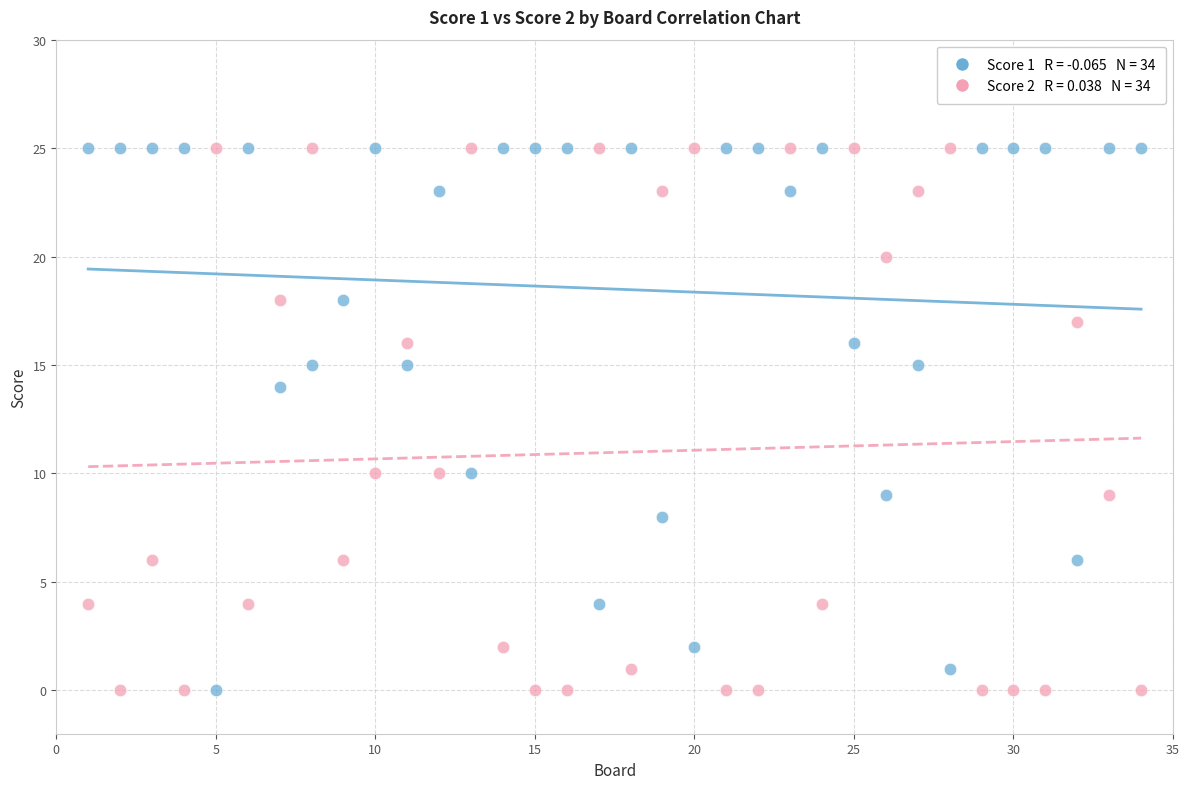

Across all data points, what is the range of Y values (max minus min)?

25